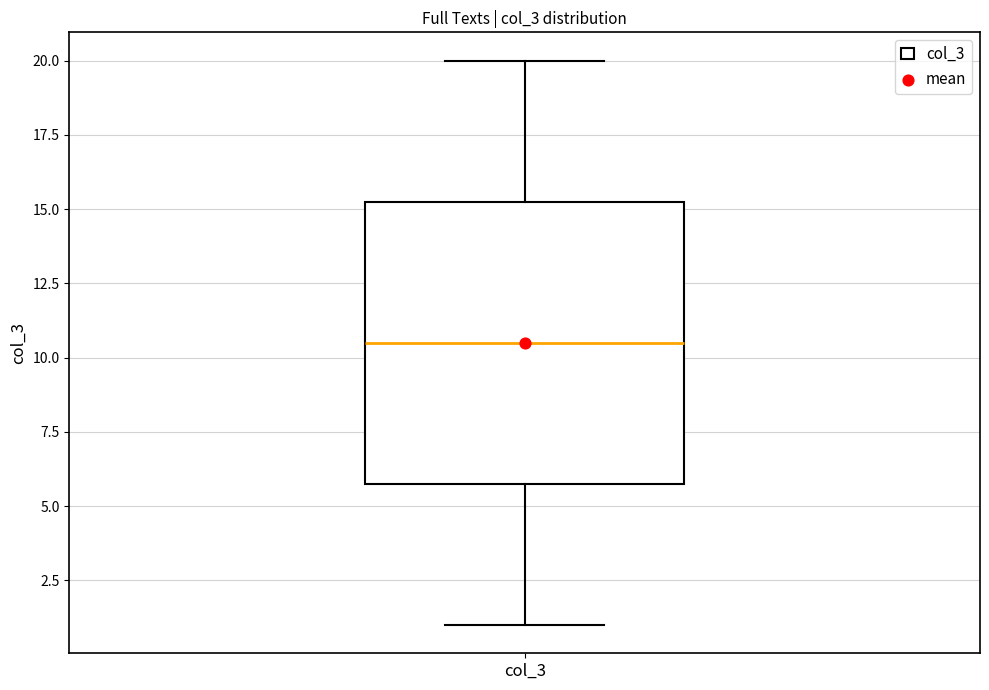

Where does the upper whisker of the box for col_3 end on the y-axis? The values are not printed on the chart, so give them approximately, as read against the axis.

20.0